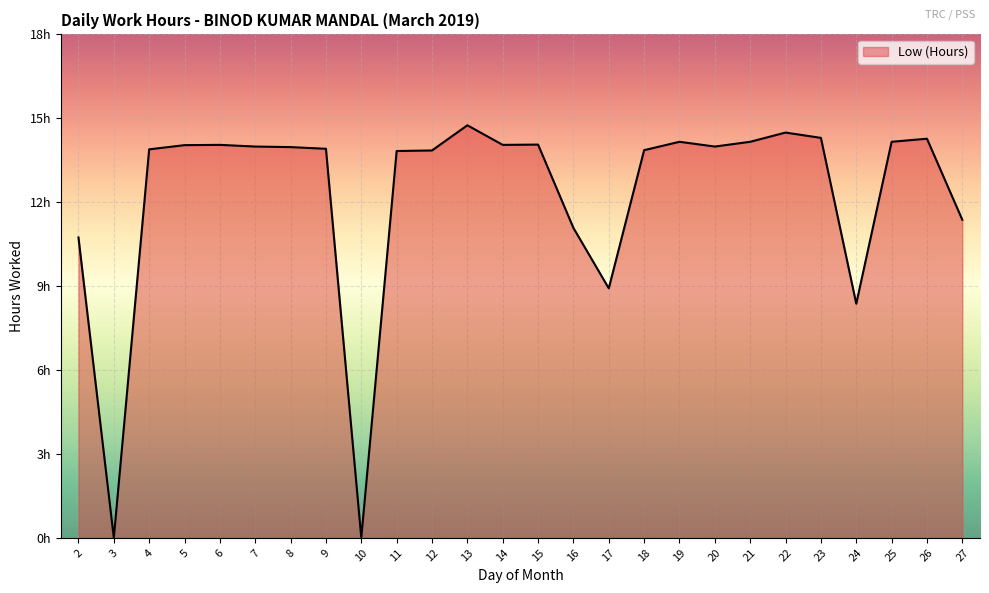

How many lines are shown in the chart?

1